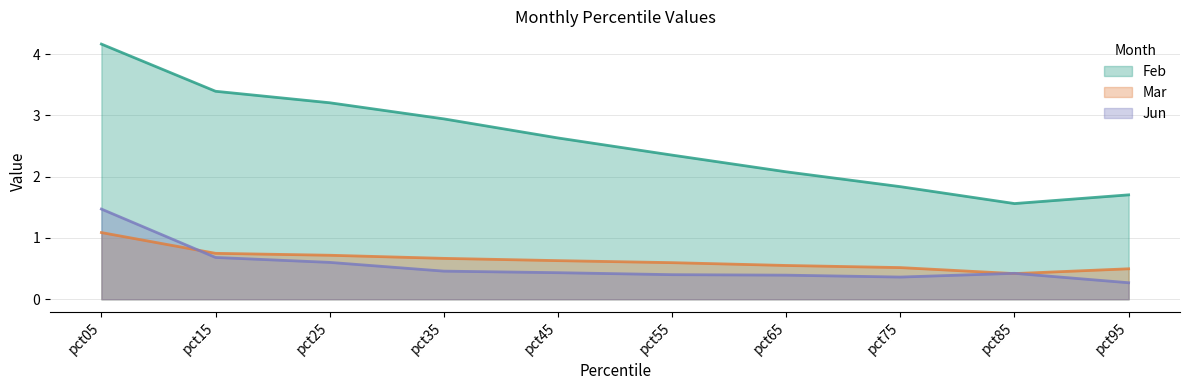

True or false: Mar has more than 0 interior local peaks.

False